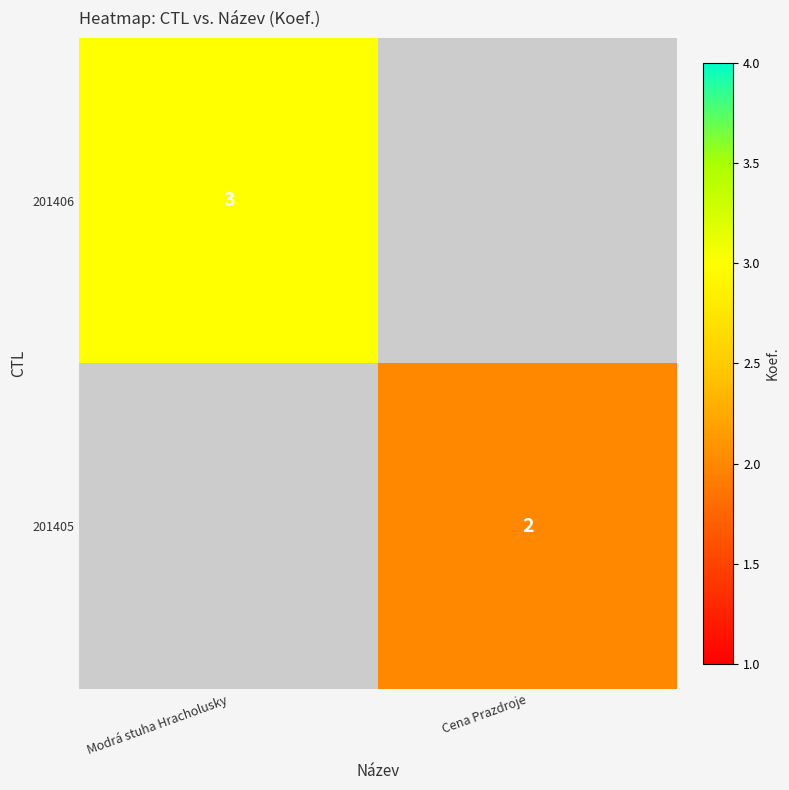

The 201405 series shows 1 at Cena Prazdroje. True or false?

False